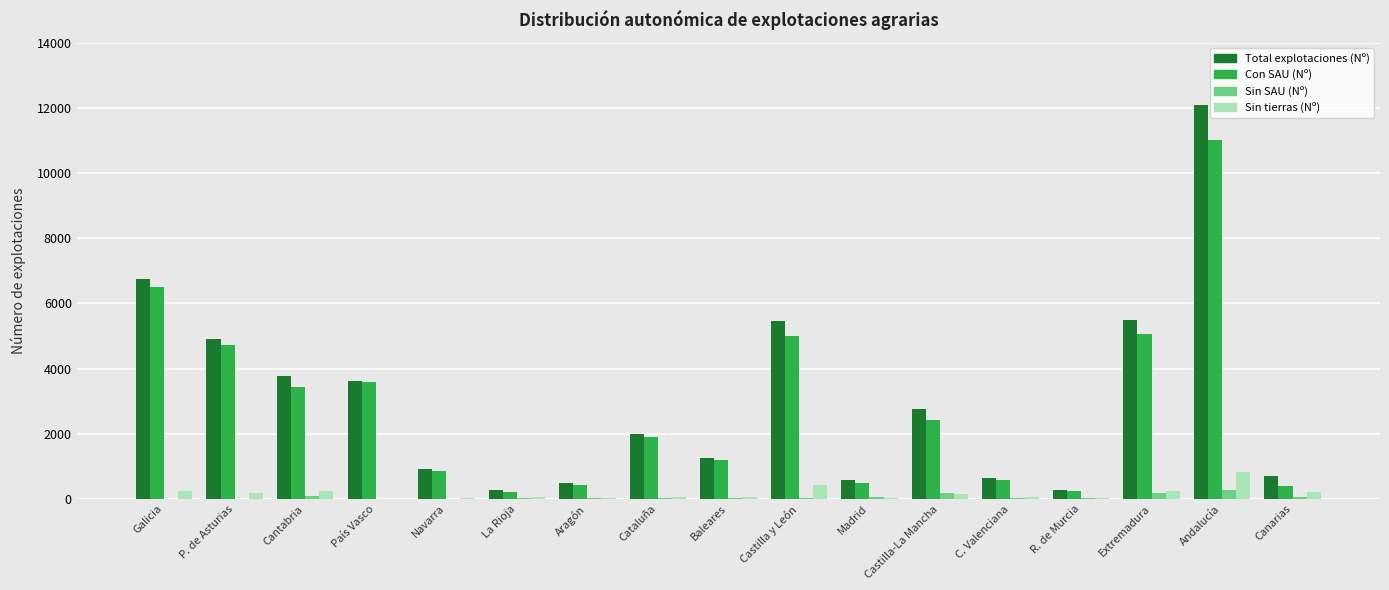

Between P. de Asturias and Aragón, which series saw the biggest shift?

Total explotaciones (Nº)